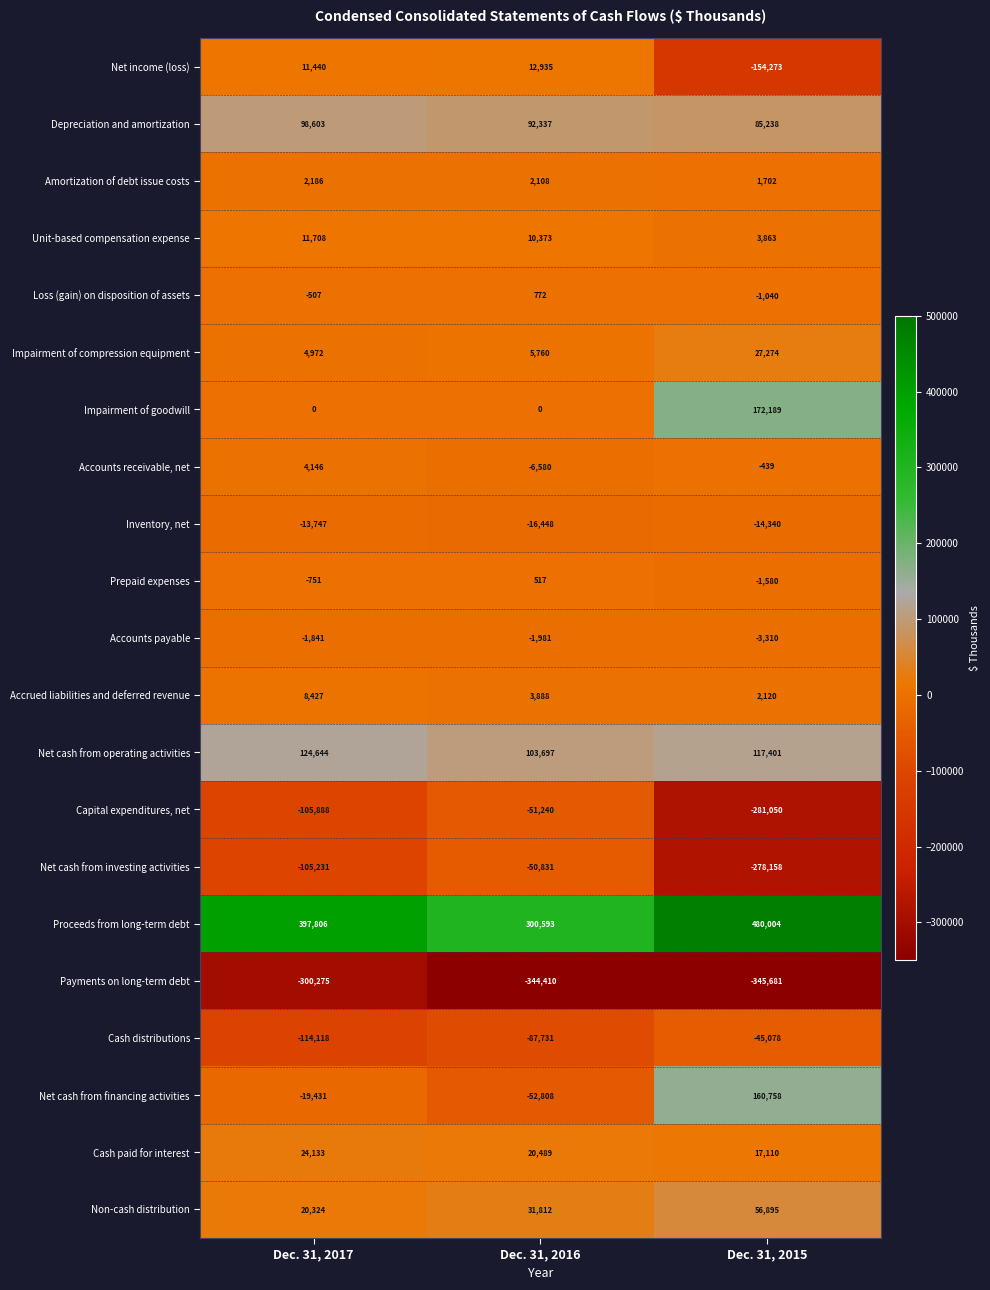

The value of Inventory, net at Dec. 31, 2017 is -22004. True or false?

False